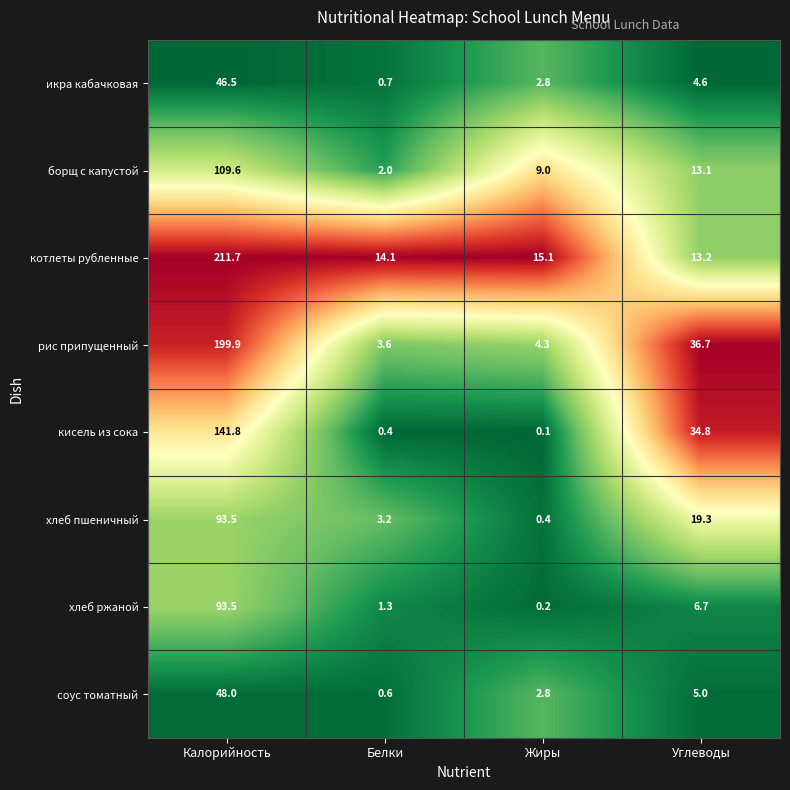

Rank the series at Углеводы from lowest to highest value.

икра кабачковая, соус томатный, хлеб ржаной, борщ с капустой, котлеты рубленные, хлеб пшеничный, кисель из сока, рис припущенный